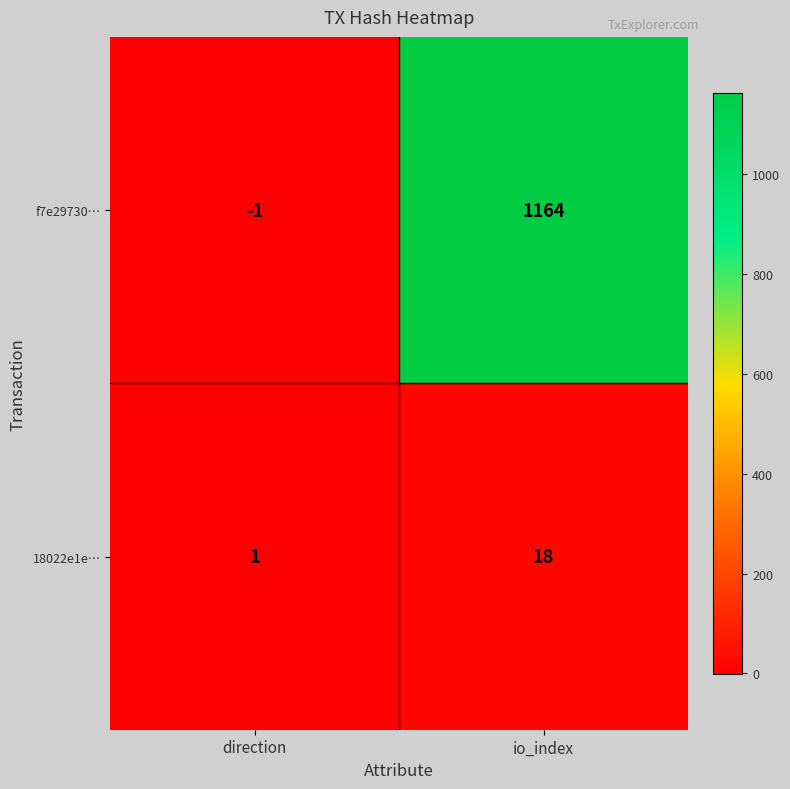

The value of f7e29730… at direction is -1. True or false?

True